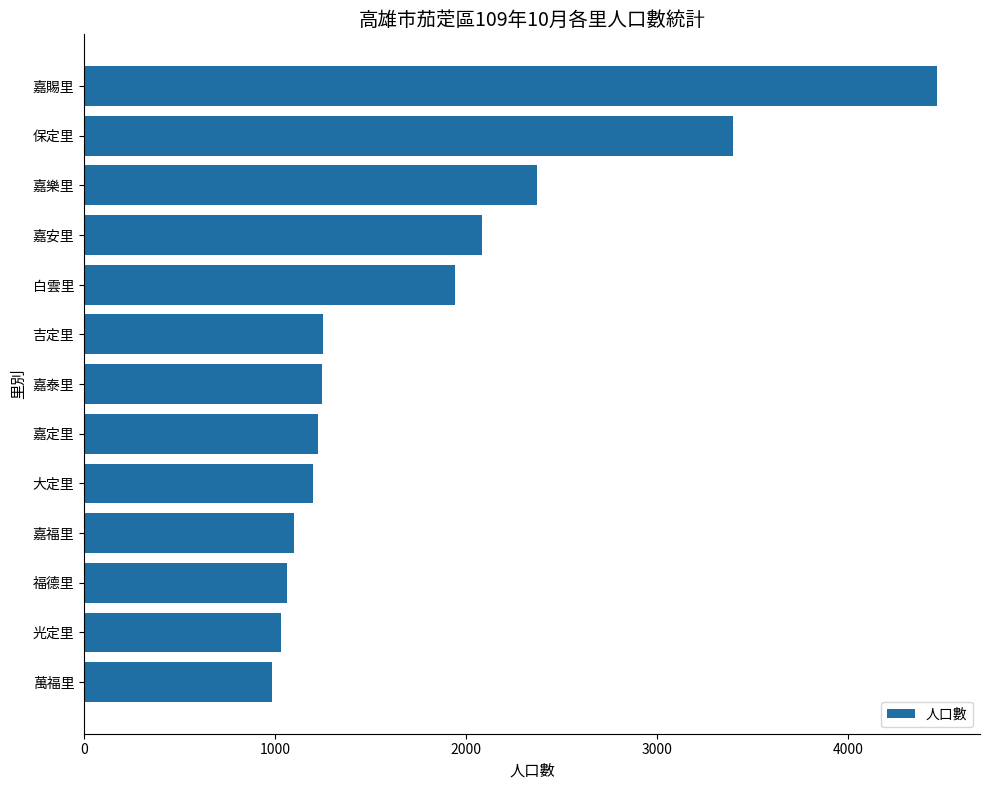

Where is the data nearest to the value 2726?

嘉樂里